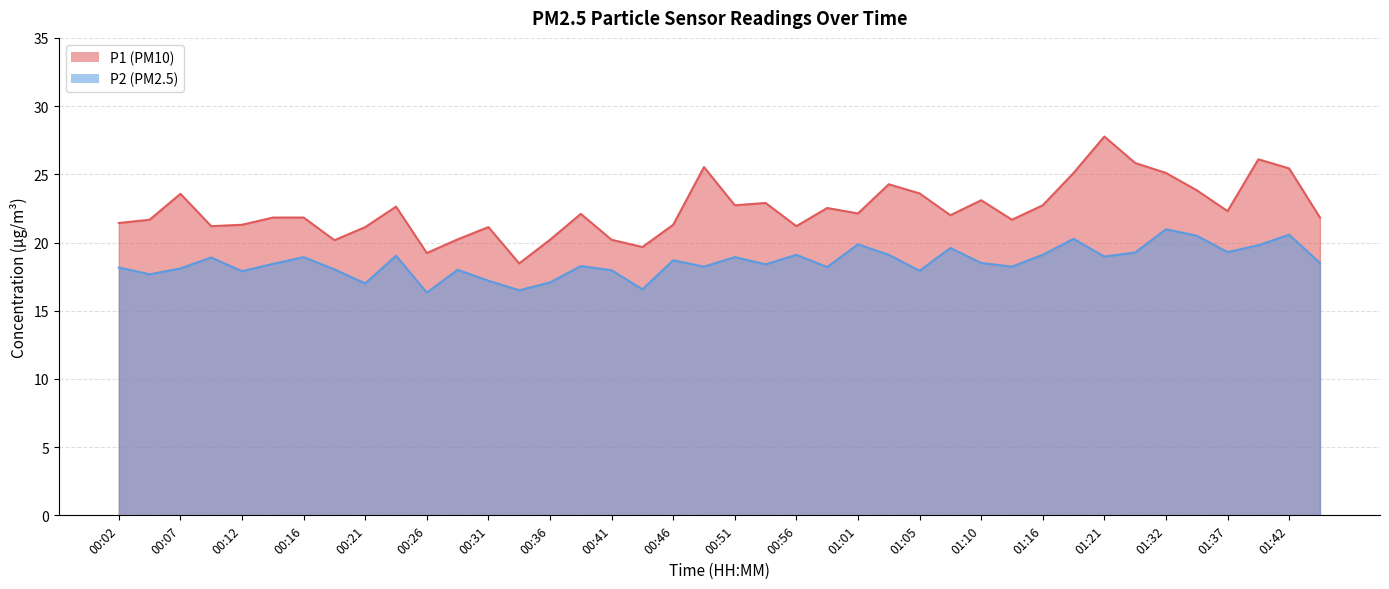

What is the average value of the P1 series?

22.4